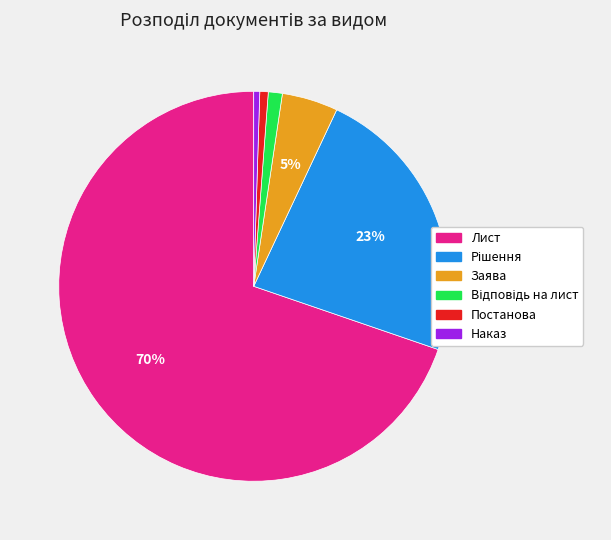

To the nearest percent, what percentage of the pie is Заява?

5%